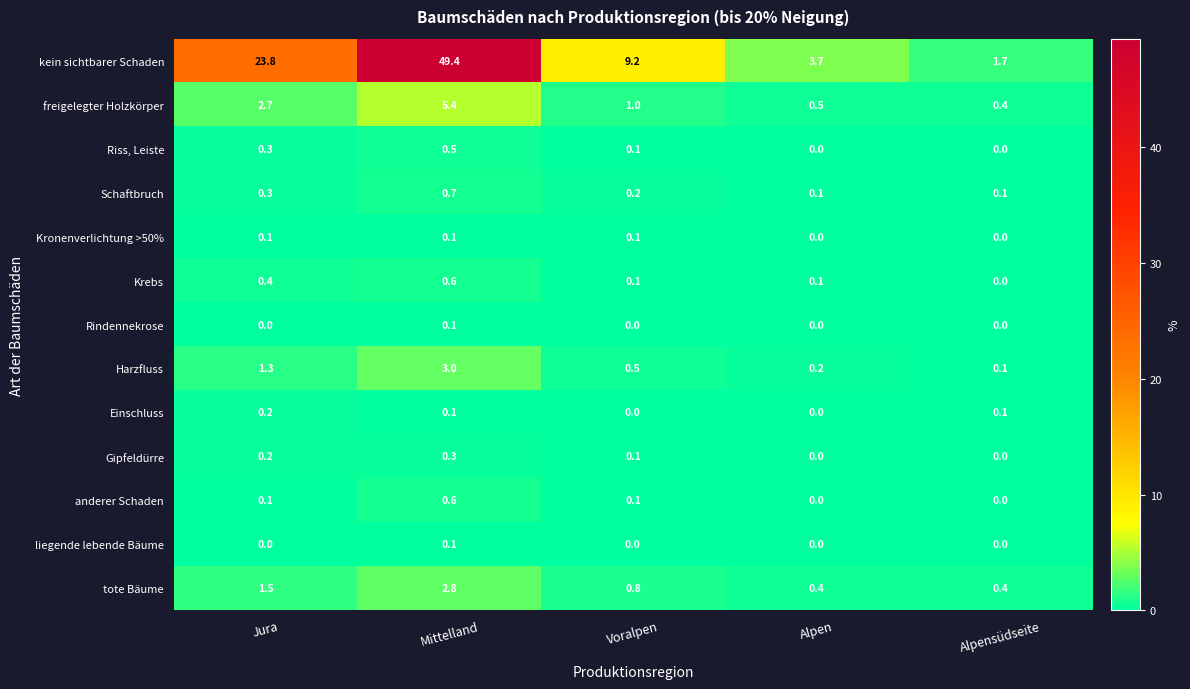

Which series has the largest total across all categories?

kein sichtbarer Schaden